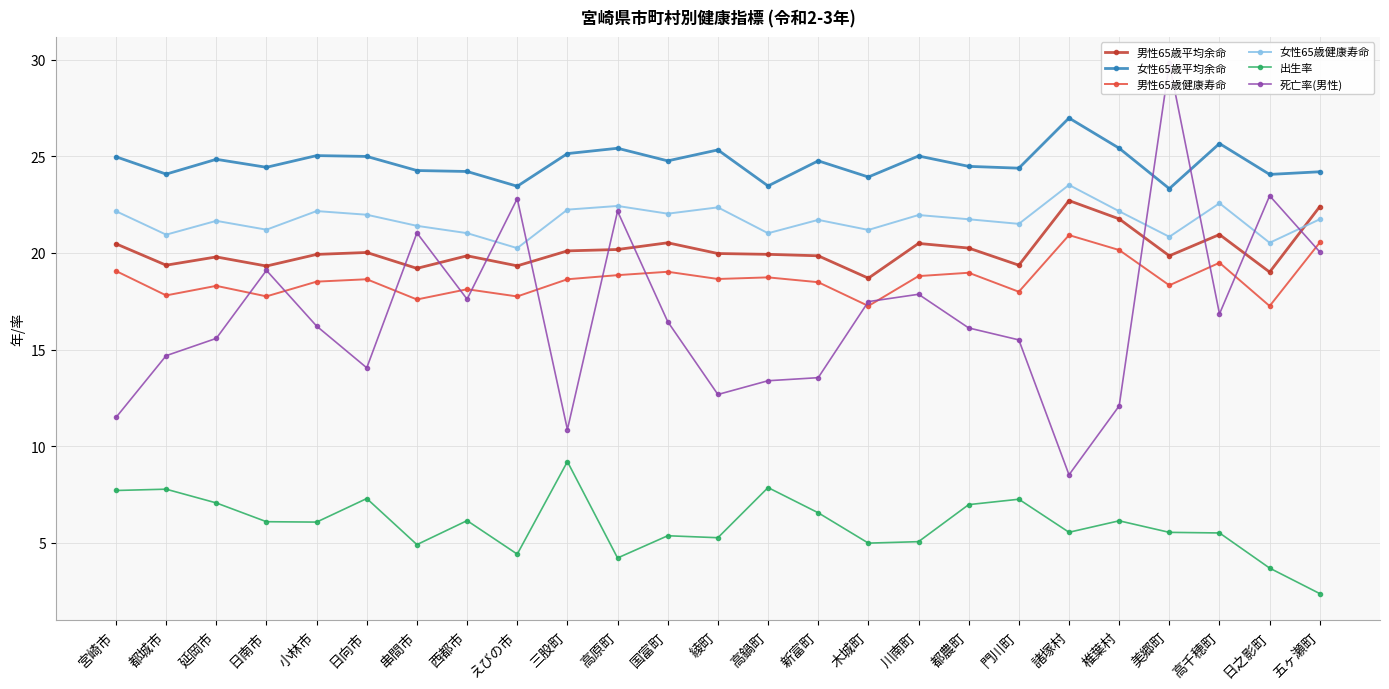

The value of 男性65歳平均余命 at 門川町 is 6.3. True or false?

False